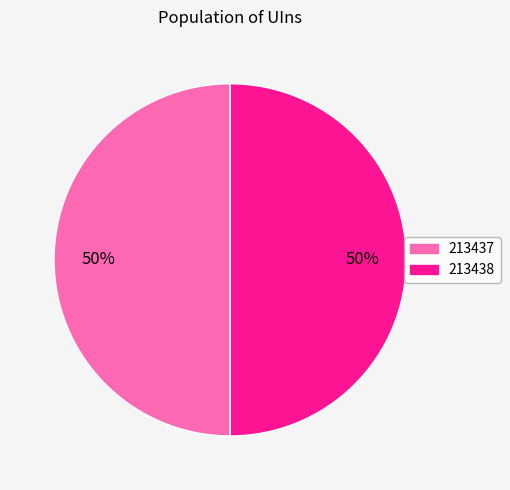

Is the sum of 213438 and 213437 greater than half?

Yes